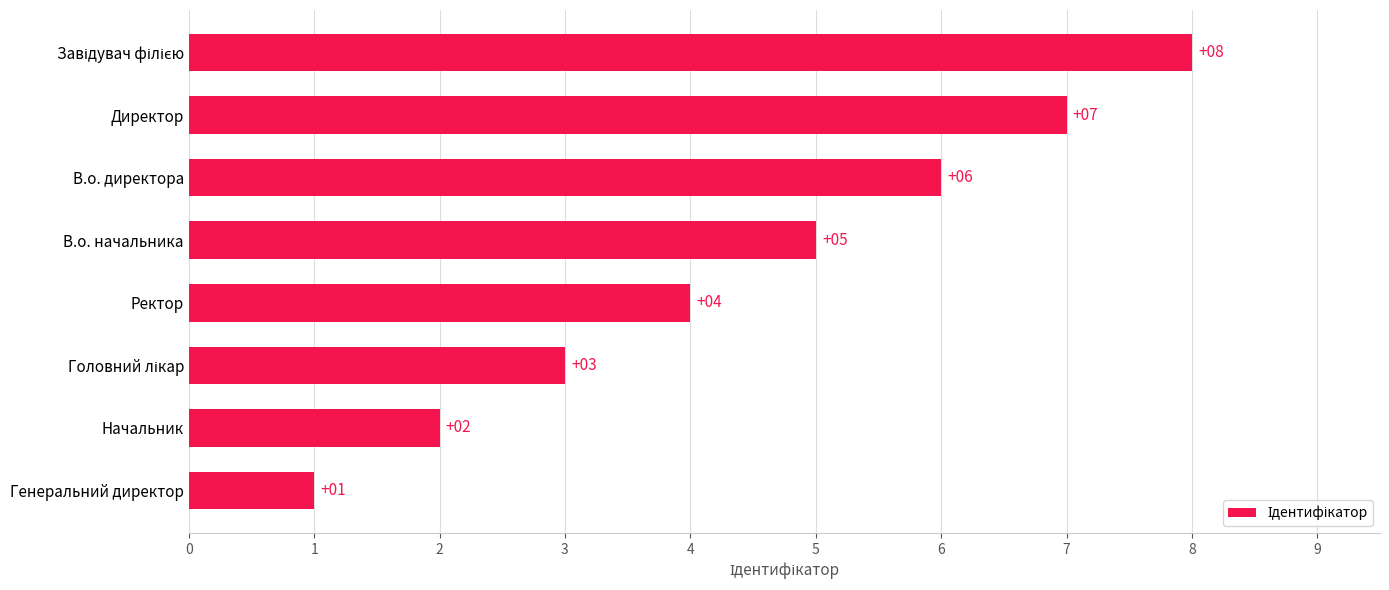

What value does the data have at Ректор?

4